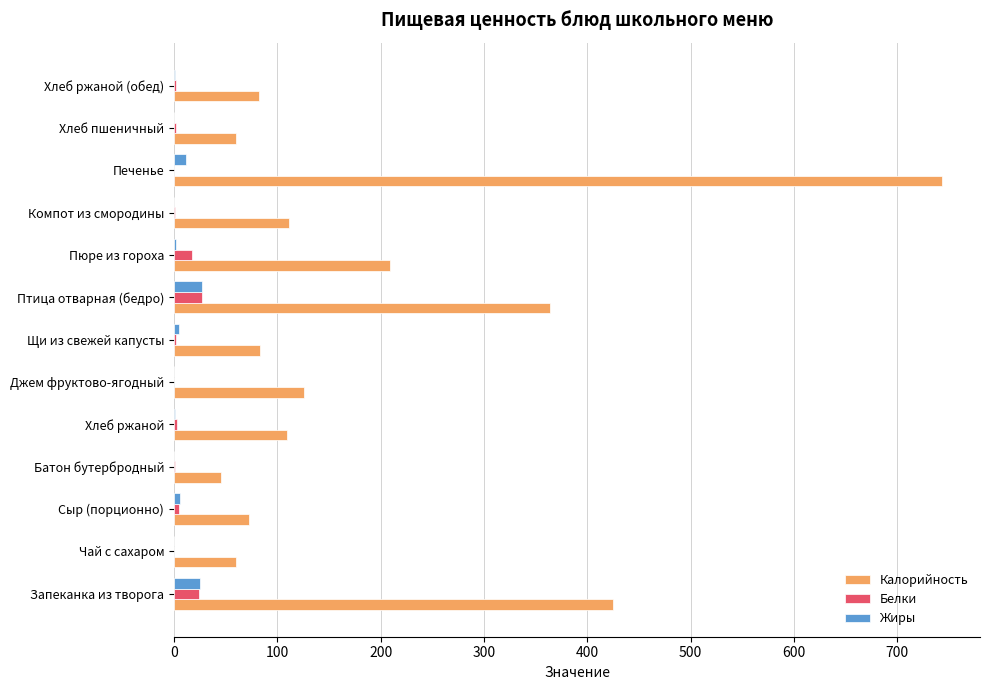

What are all the series names shown in the legend?

Калорийность, Белки, Жиры